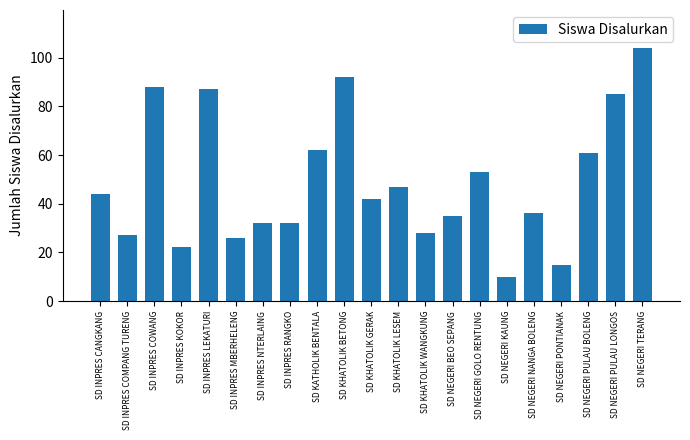

What is the change in value from SD INPRES COWANG to SD INPRES MBERHELENG?

-62